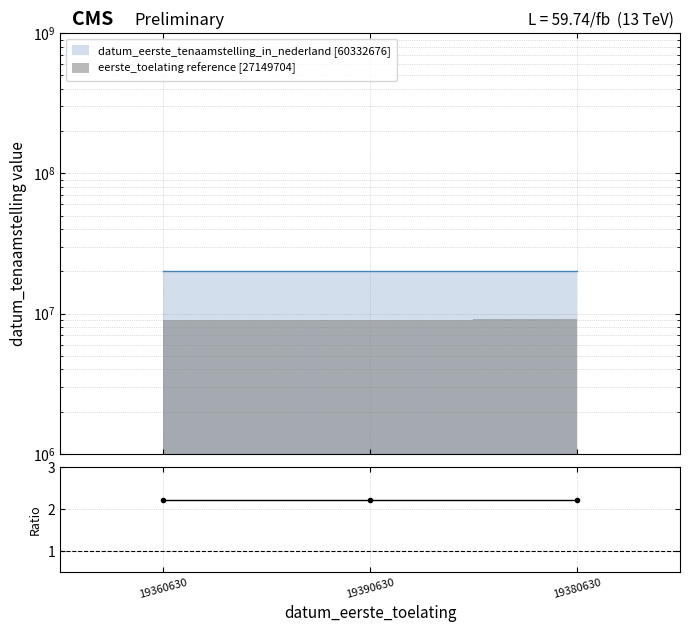

What is the change in value from 19360630 to 19380630?

+159302